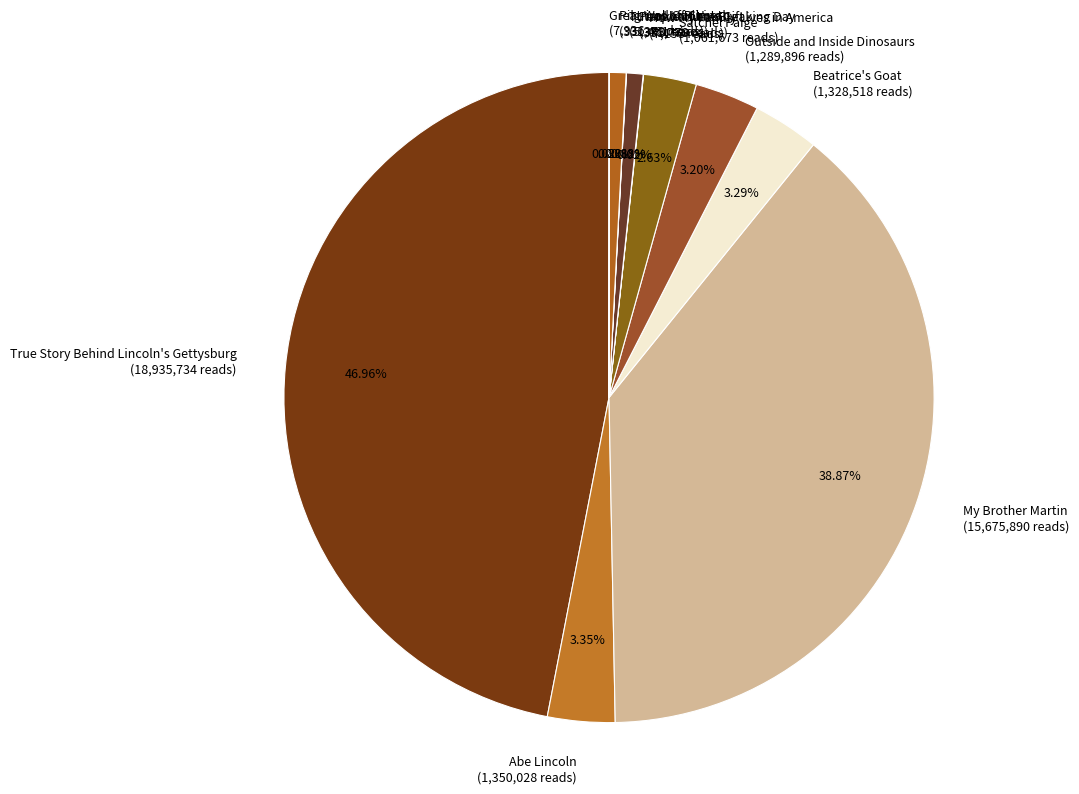

Which has a higher value, People of the Breaking Day or My Brother Martin?

My Brother Martin